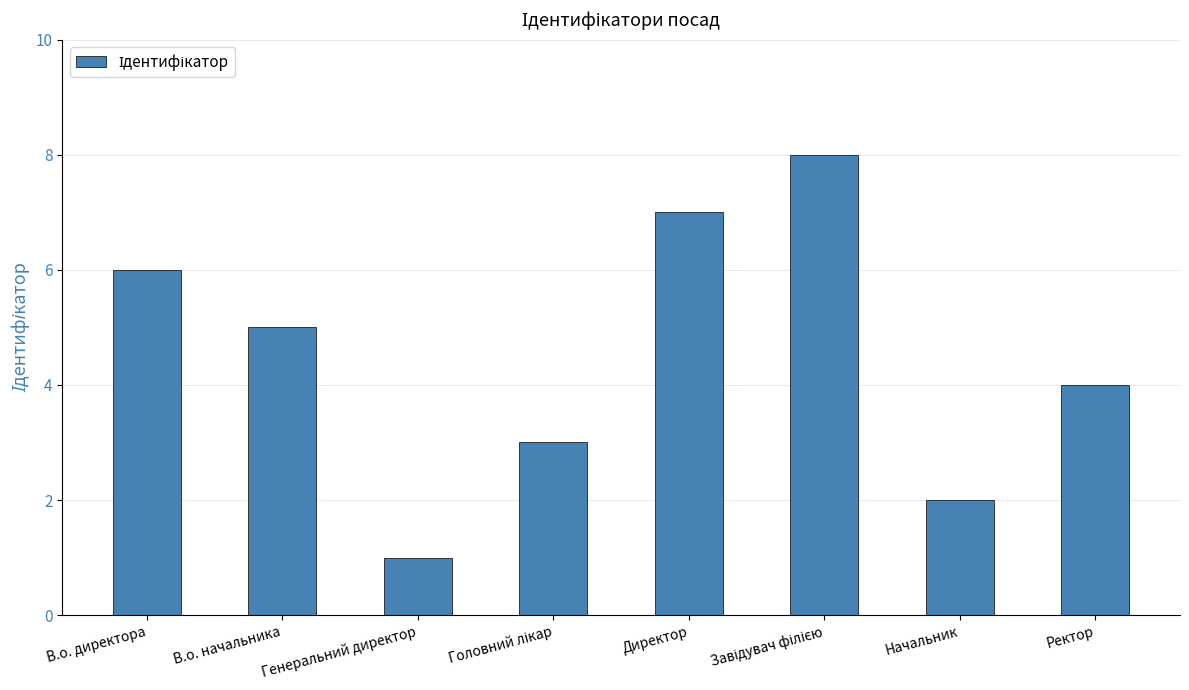

What is the difference between the maximum and minimum values?

7